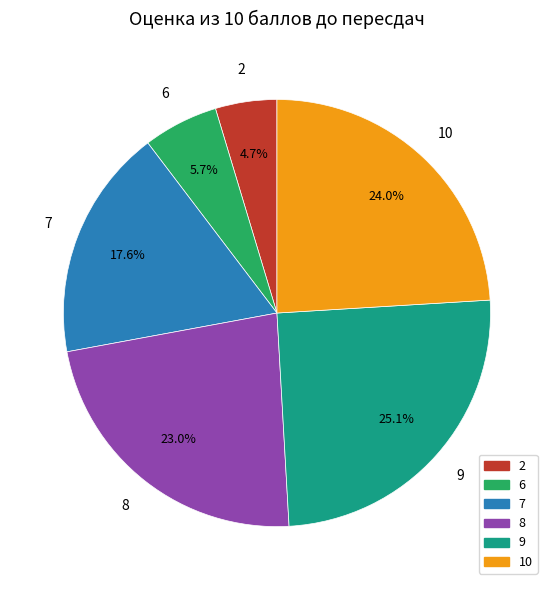

What is the largest slice in the pie chart?

9